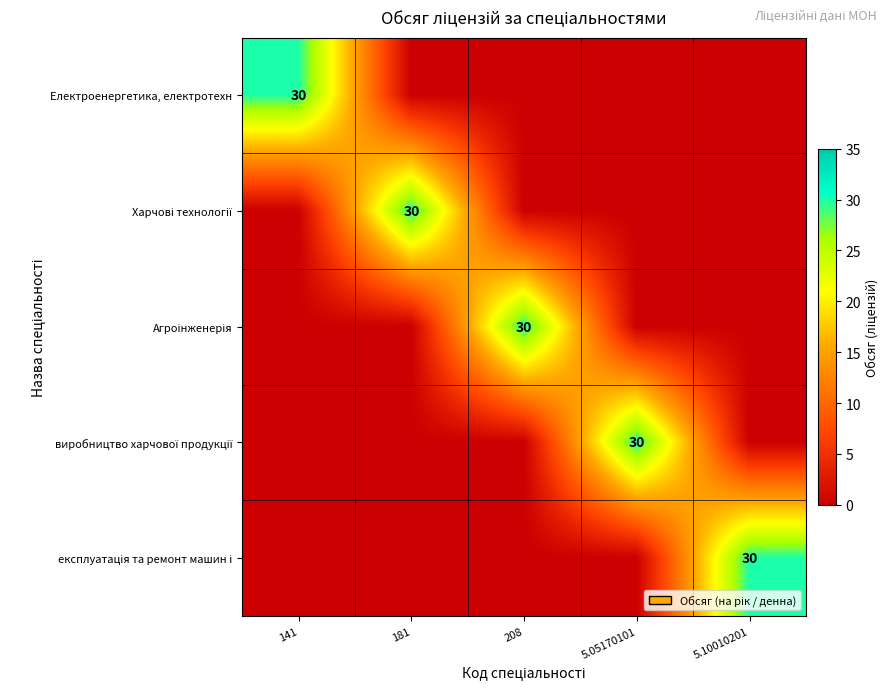

The Електроенергетика, електротехн series shows 30 at 141. True or false?

True